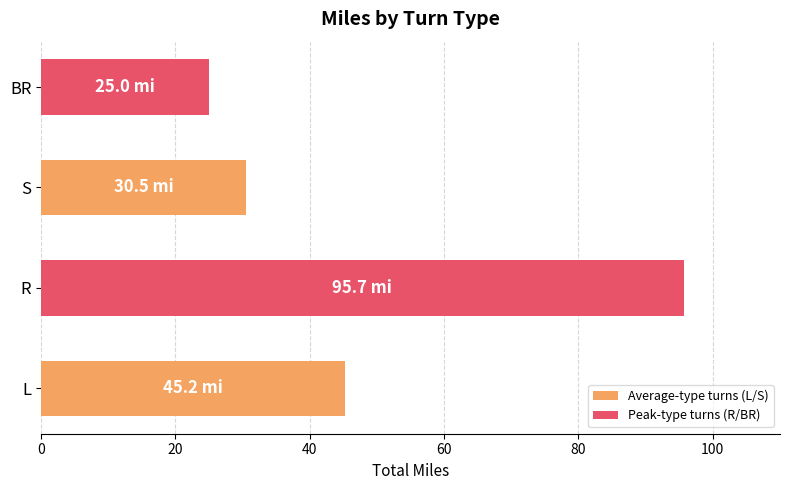

What is the difference between the maximum and second lowest values?

65.2